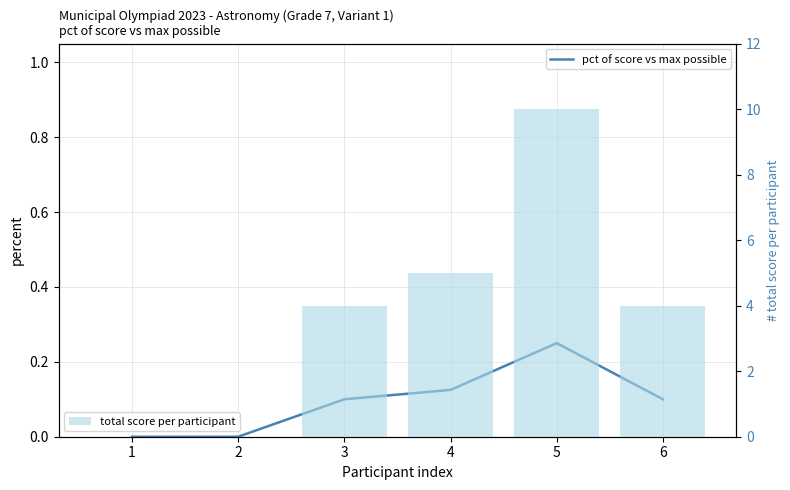

Which series changed the most between 1 and 5?

total score per participant